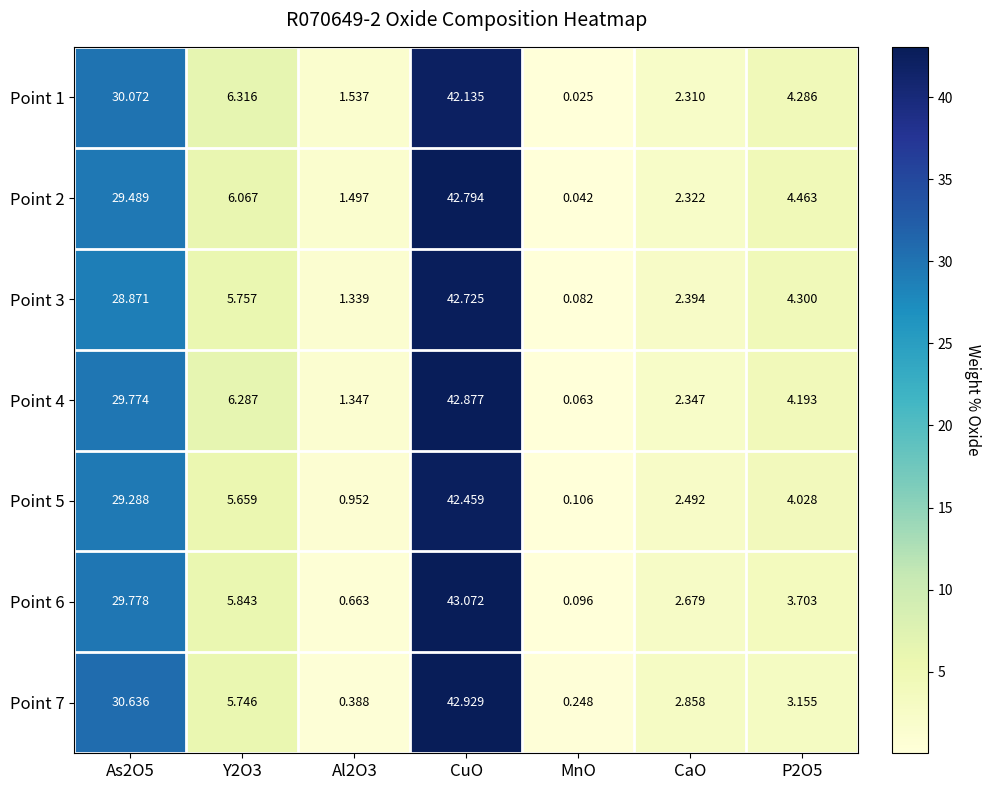

Which category has the lowest value in the Point 1 series?

MnO